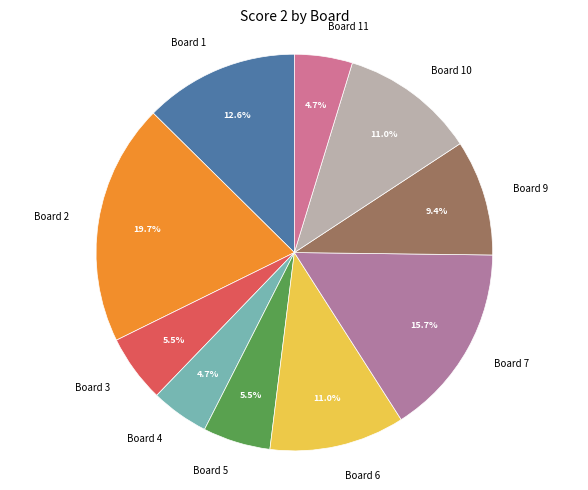

What portion of the pie excludes Board 3?

94.5%